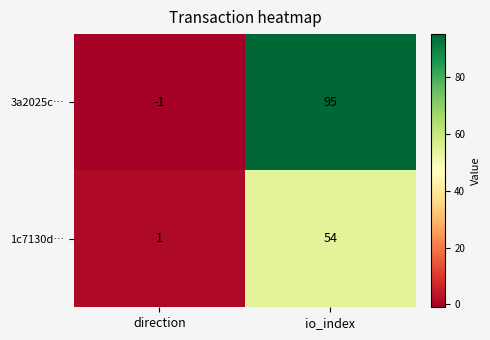

Which series has the widest spread of values?

3a2025c…